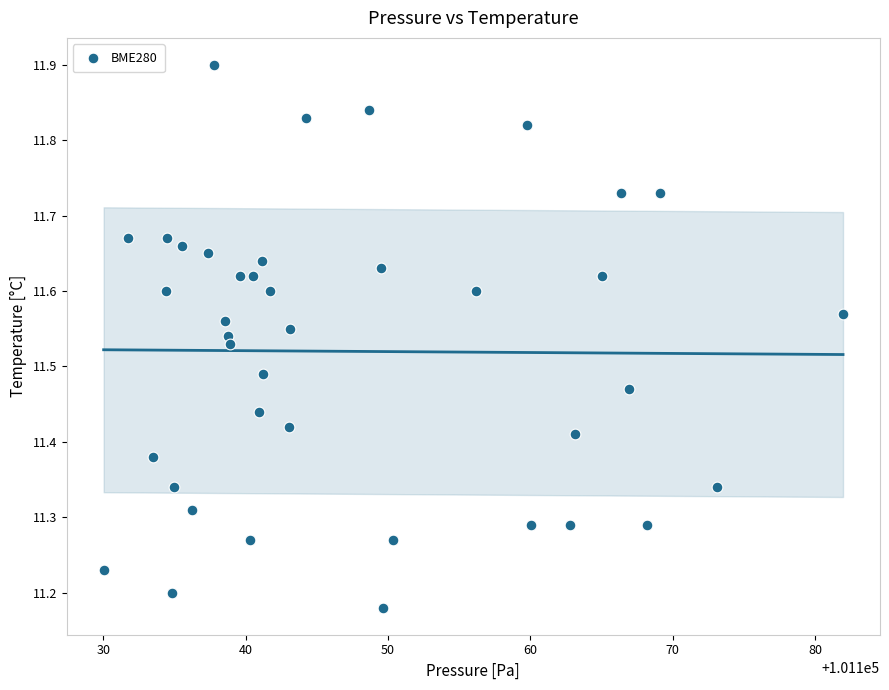

What is the range of Y values (max minus min)?

0.7